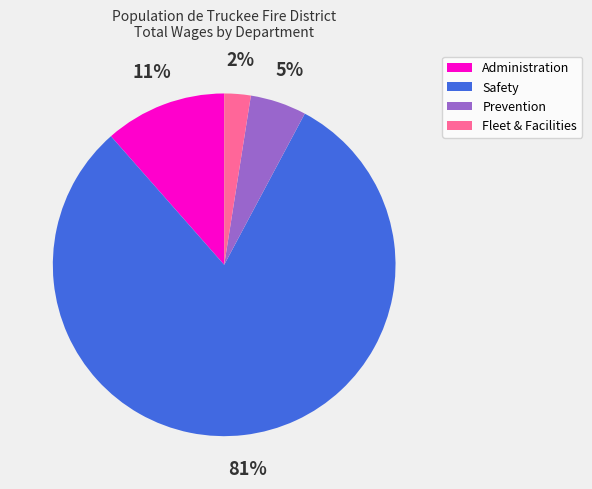

Is there a majority slice in this chart?

Yes